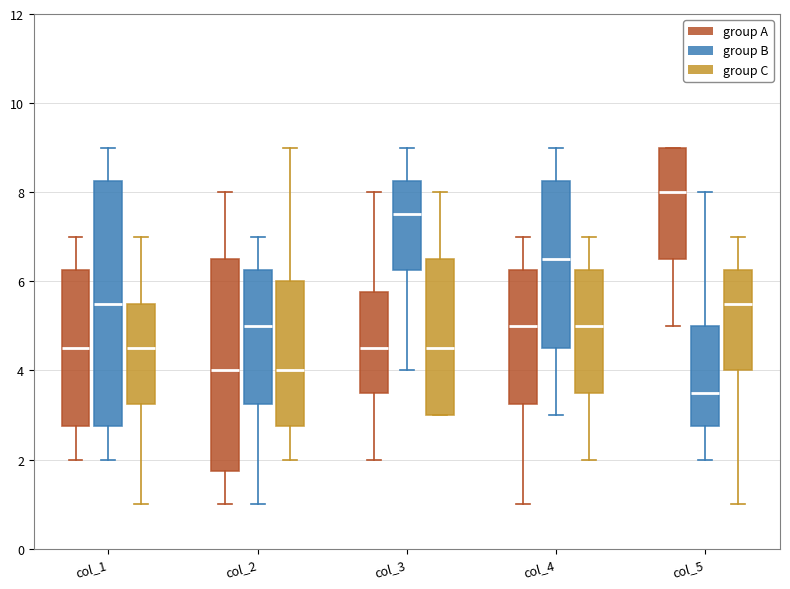

Which box is the tallest, from its lower edge to its upper edge?

col_1 (group B)